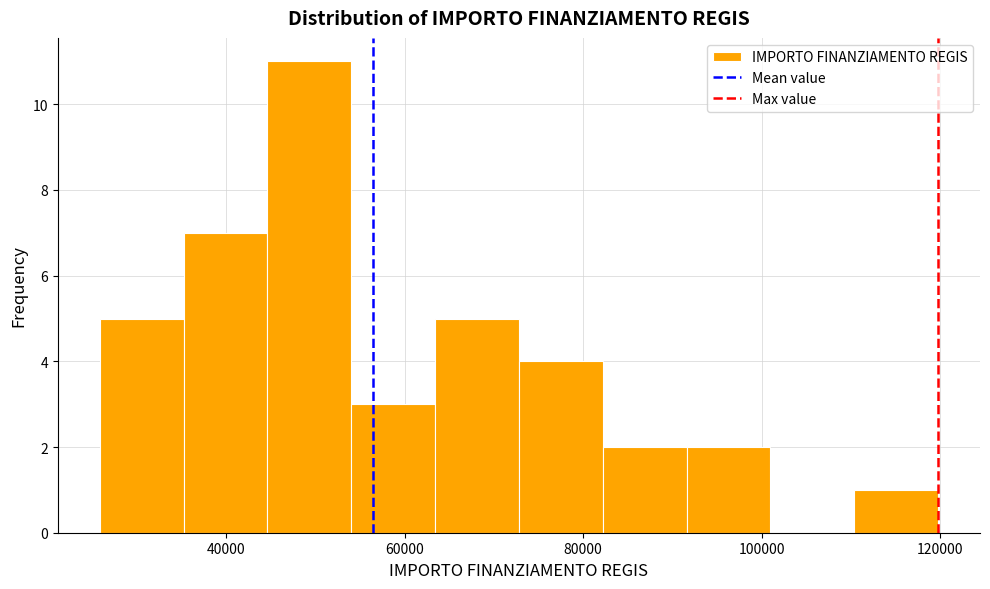

What is the height of the bar covering 82000 to 92000 on the x-axis? Neither the bar edges nor the heights are printed on the chart, so give them approximately, as read against the axes.

2